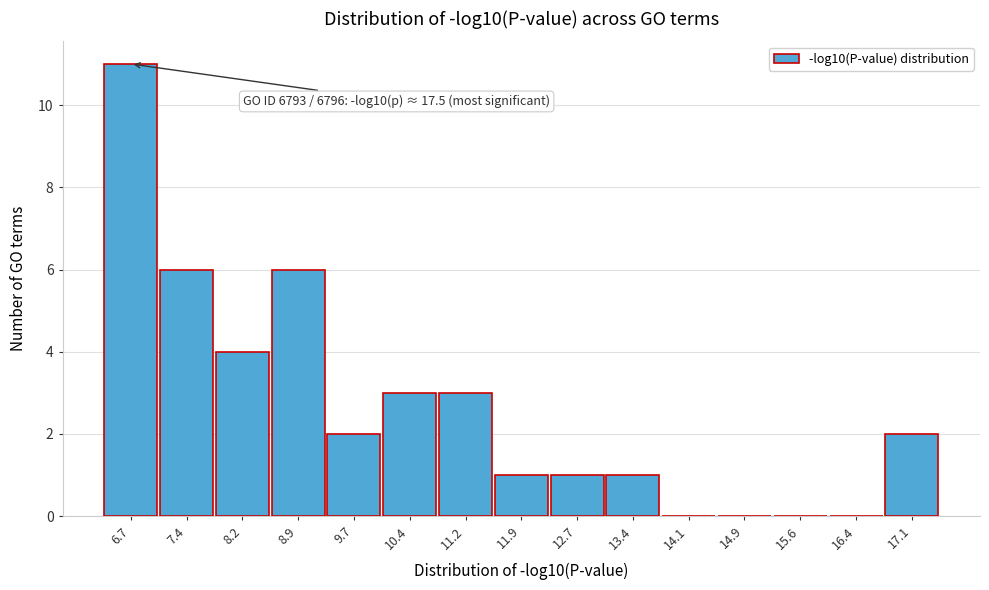

Over which range of the x-axis is the bar tallest?

6.3 to 7.1